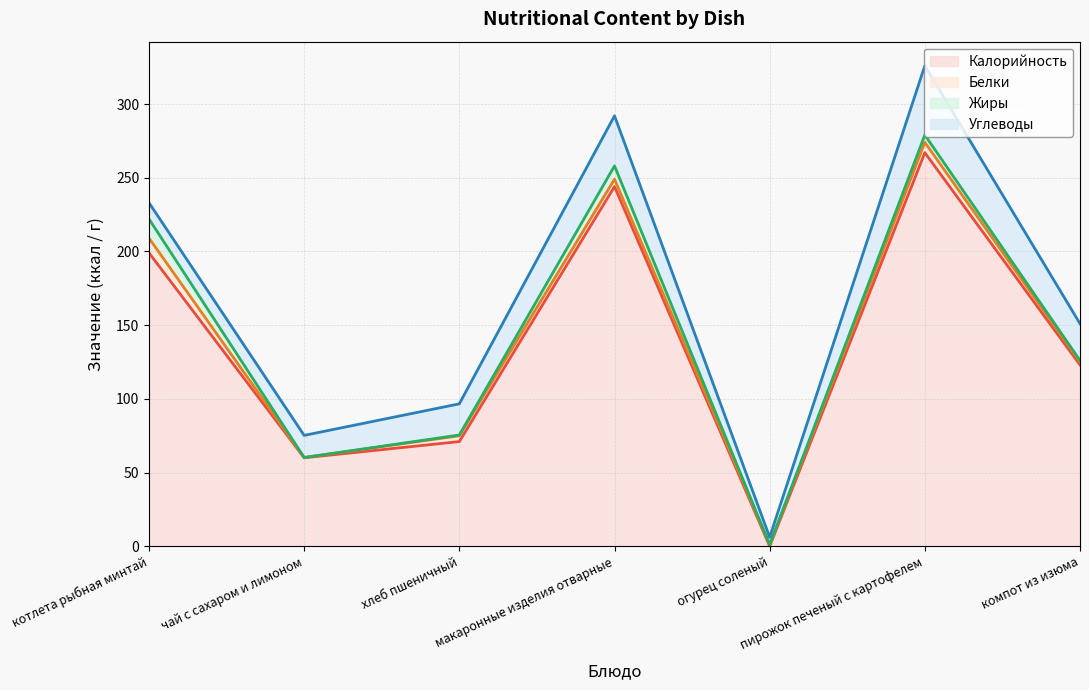

Where do Углеводы and Калорийность first cross each other?

макаронные изделия отварные and огурец соленый